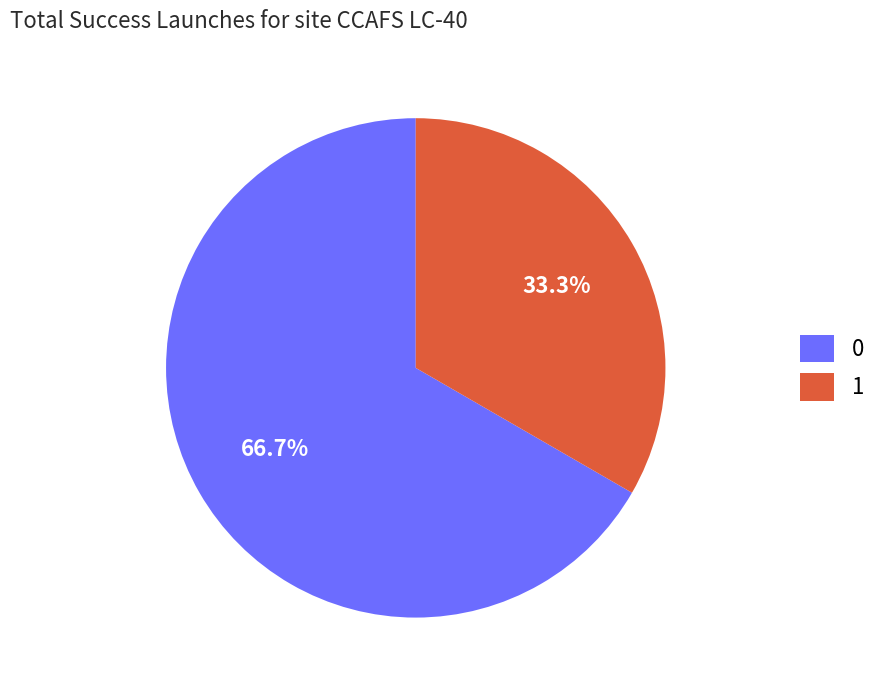

What portion of the pie excludes 0?

33.3%